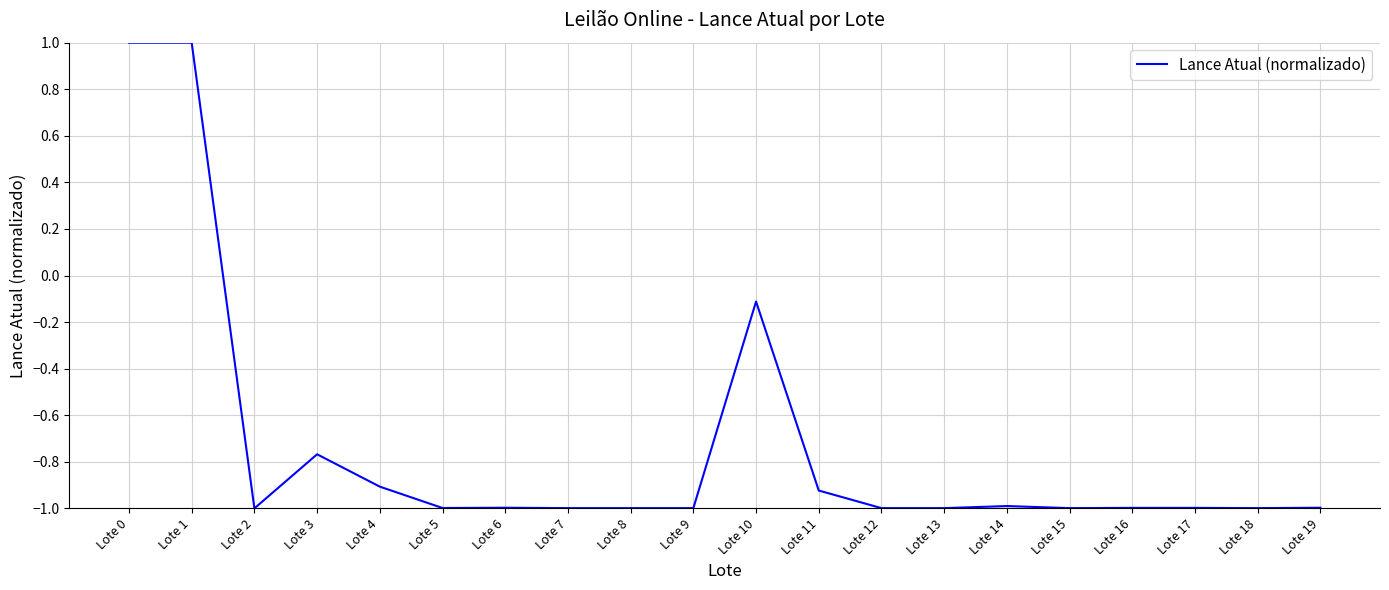

The chart shows a value of -0.5 at Lote 12. True or false?

False